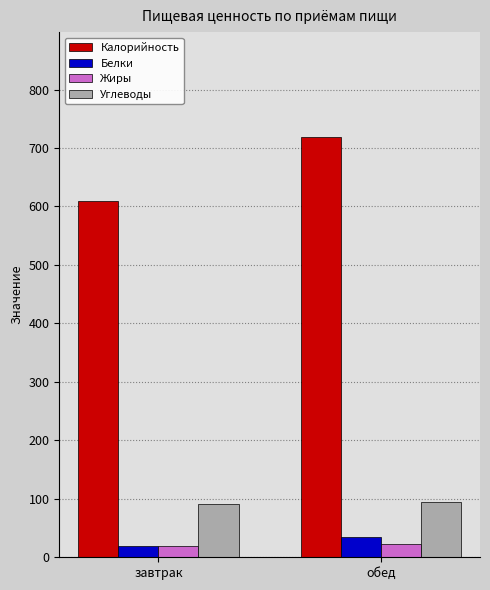

At which label does Белки reach its peak?

обед